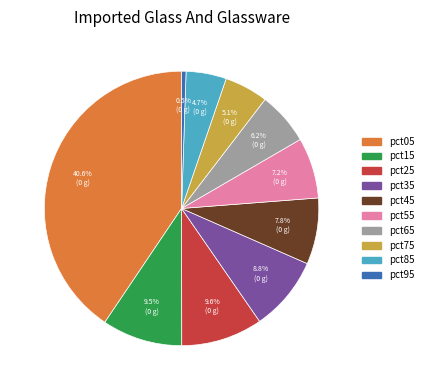

What percentage do pct95 and pct55 together represent?

7.7%